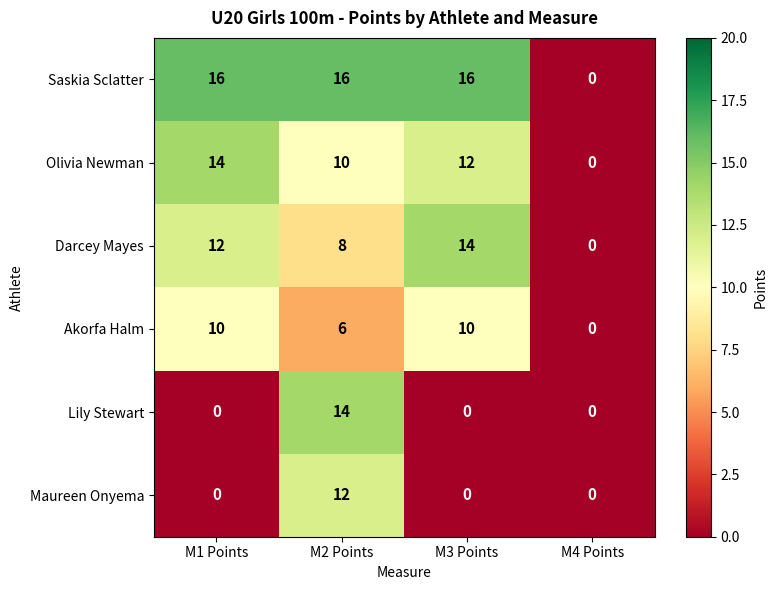

True or false: Akorfa Halm has a value of 5 at M4 Points.

False